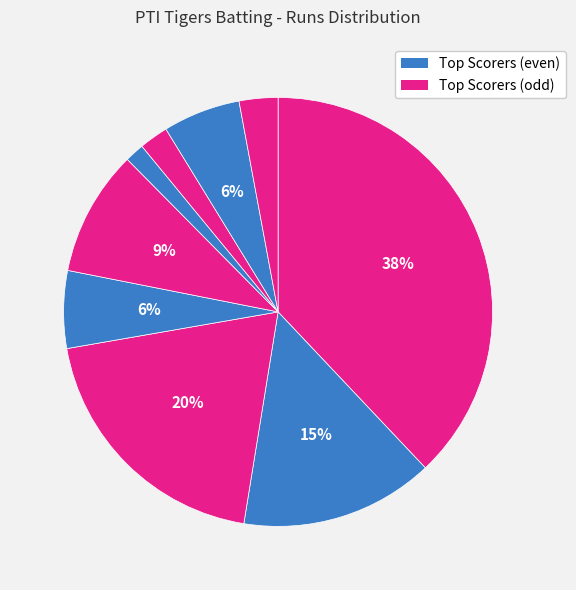

How many slices are in this pie chart?

9